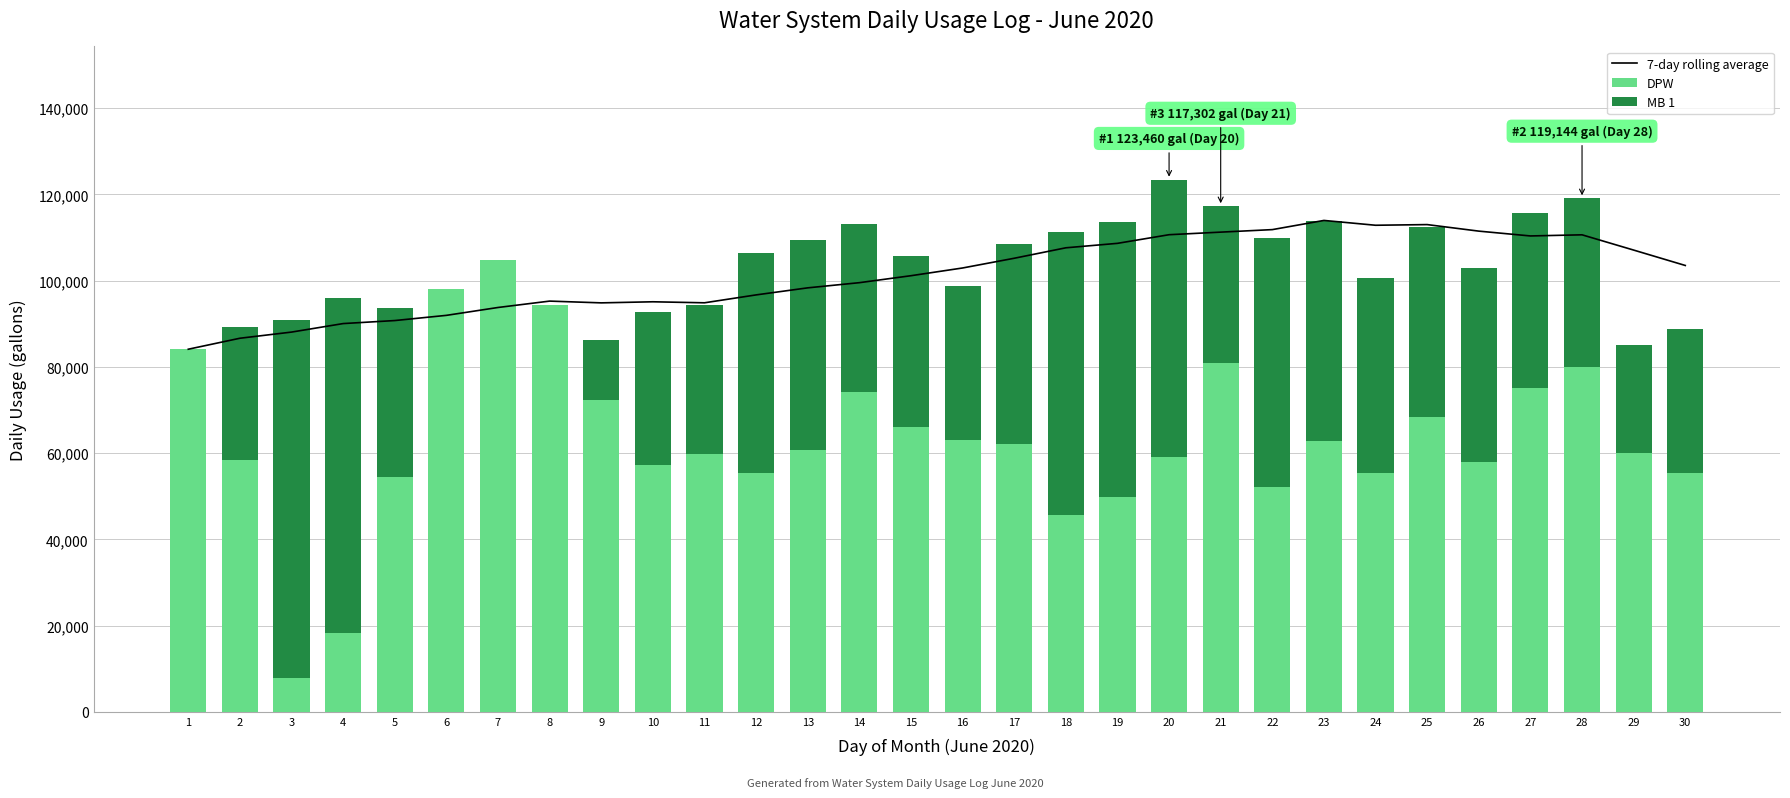

What is the maximum value for DPW?

104736